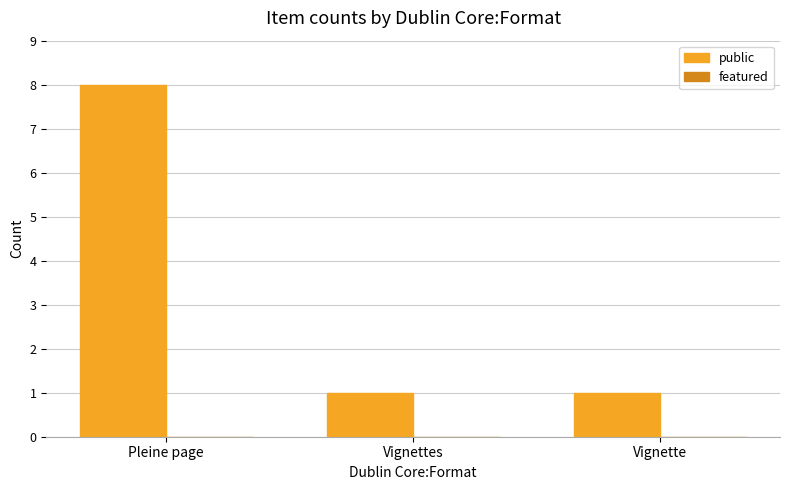

The chart shows a value of 1 at Vignettes. True or false?

True